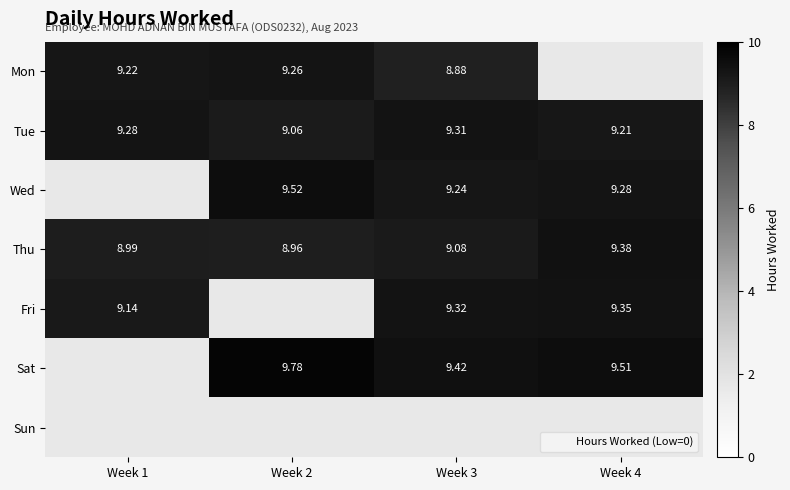

How many series are shown in this chart?

7